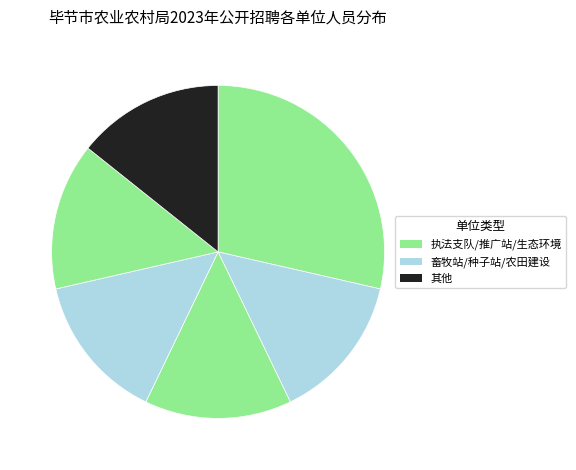

How many segments does this pie chart have?

6